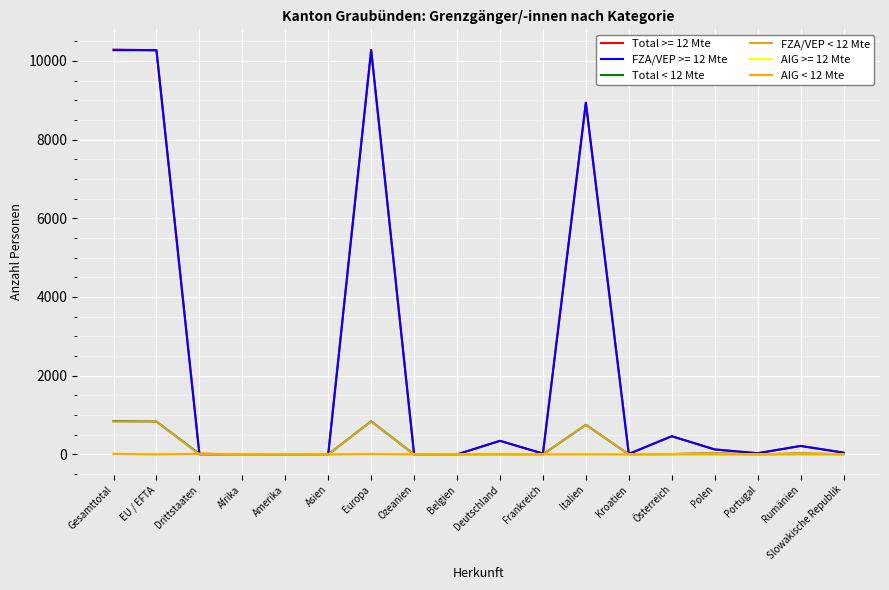

What are all the series names shown in the legend?

Total >= 12 Mte, FZA/VEP >= 12 Mte, Total < 12 Mte, FZA/VEP < 12 Mte, AIG >= 12 Mte, AIG < 12 Mte